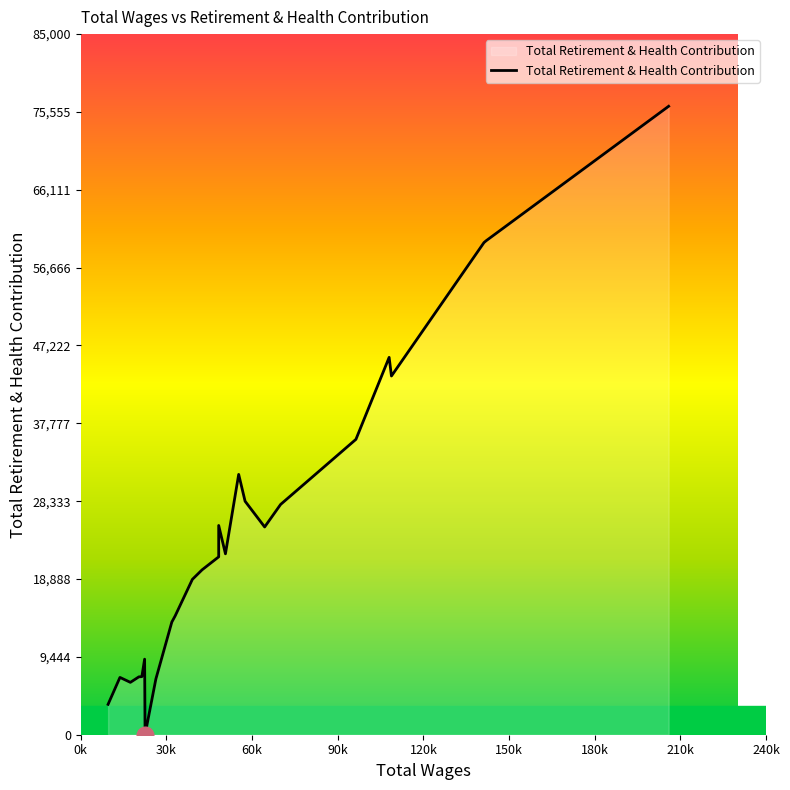

How many points are lower than both their immediate neighbors (excluding endpoints)?

5